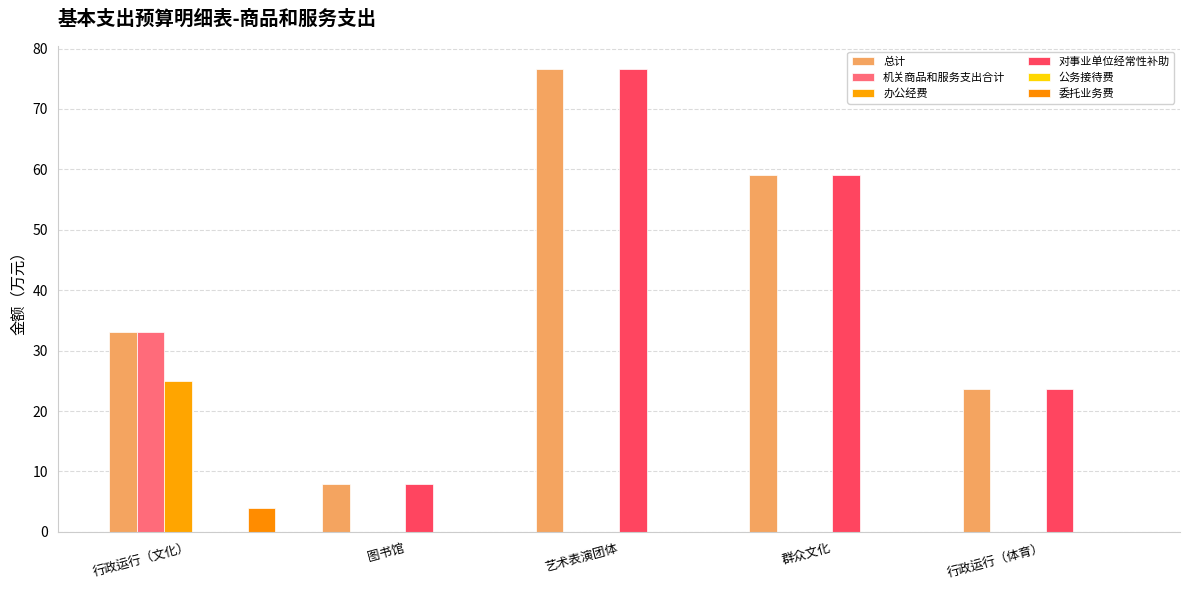

How many data points in 对事业单位经常性补助 are above 23?

3